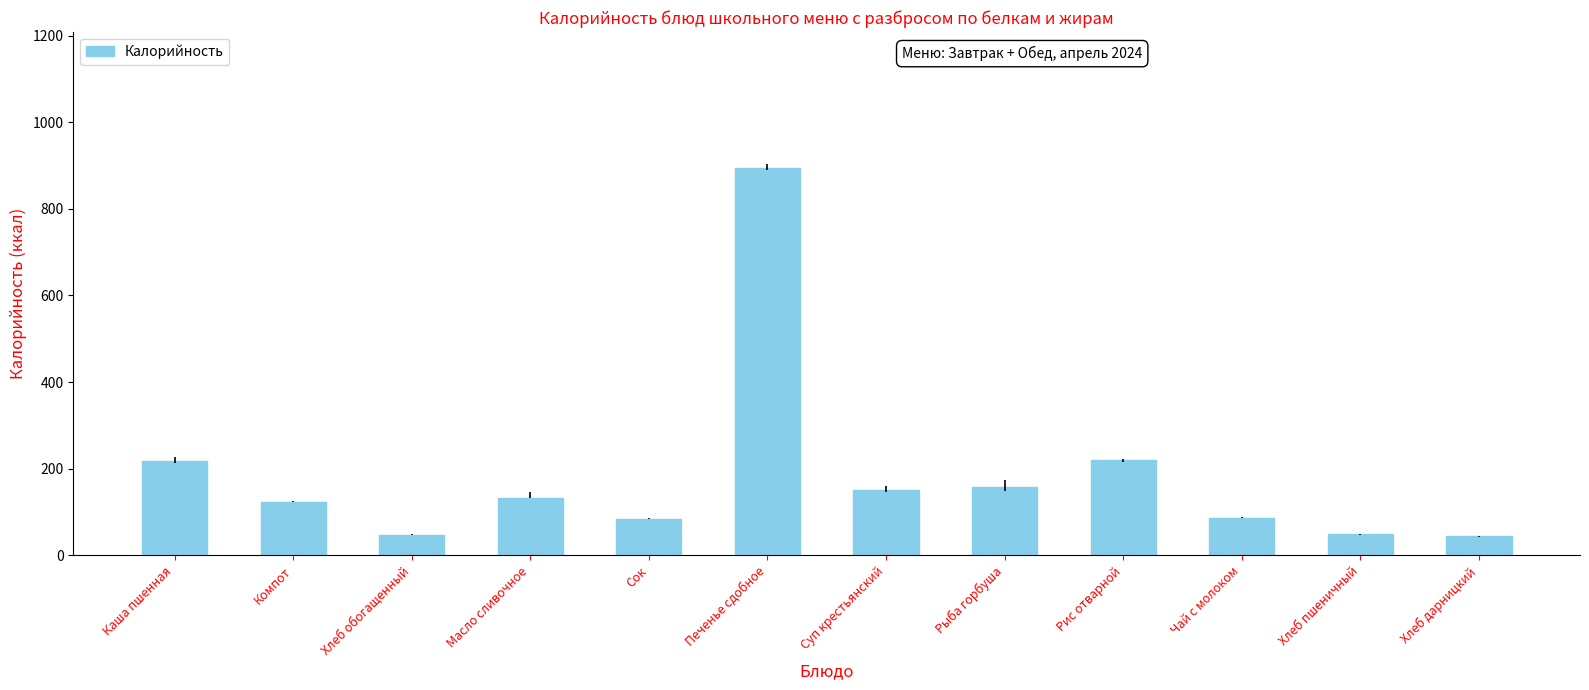

What is the maximum value shown in the chart?

894.8